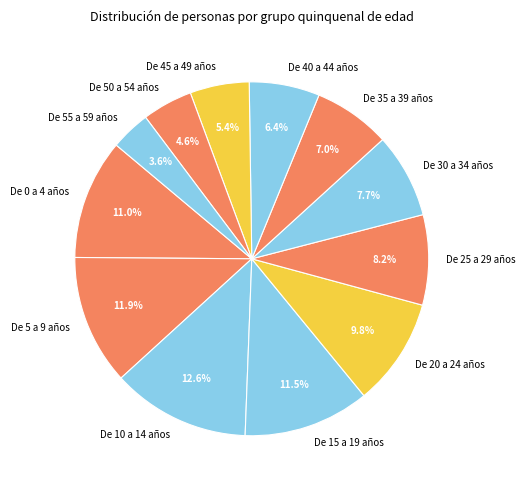

True or false: De 35 a 39 años accounts for 16% of the total.

False